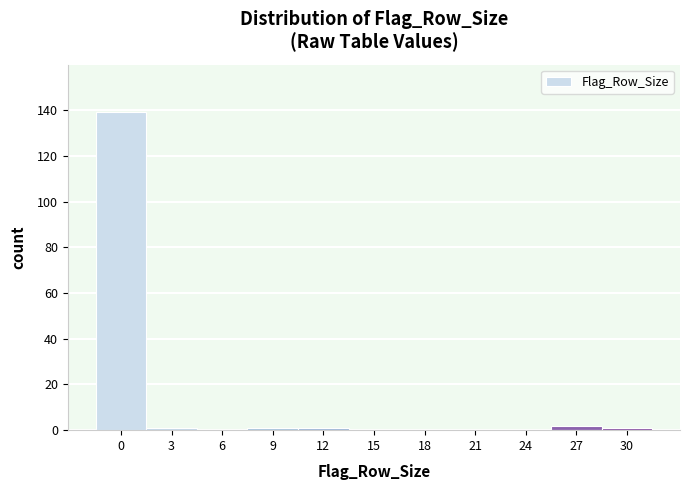

Reading left to right, extract all data points from this chart.

0=139	3=1	6=0	9=1	12=1	15=0	18=0	21=0	24=0	27=2	30=1